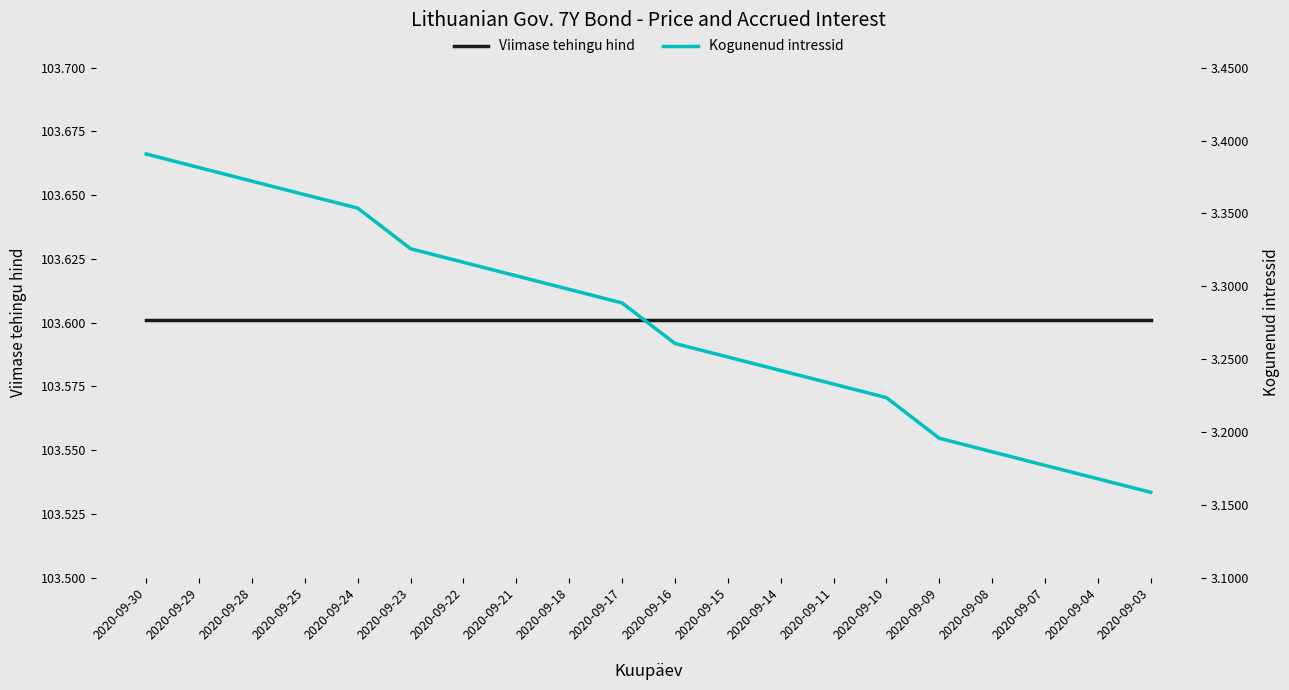

Which series has the widest spread of values?

Kogunenud intressid